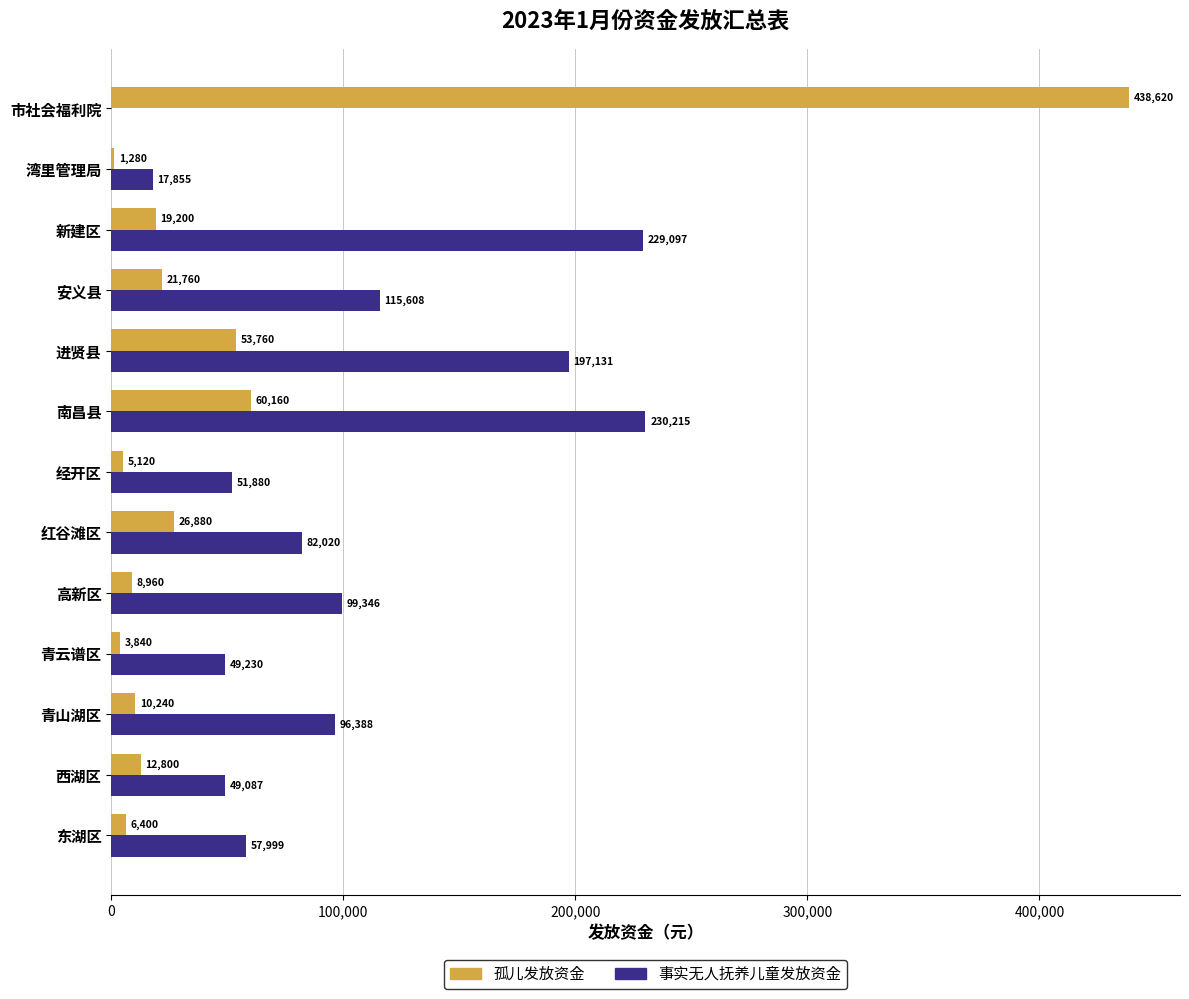

What are all the series names shown in the legend?

孤儿发放资金, 事实无人抚养儿童发放资金